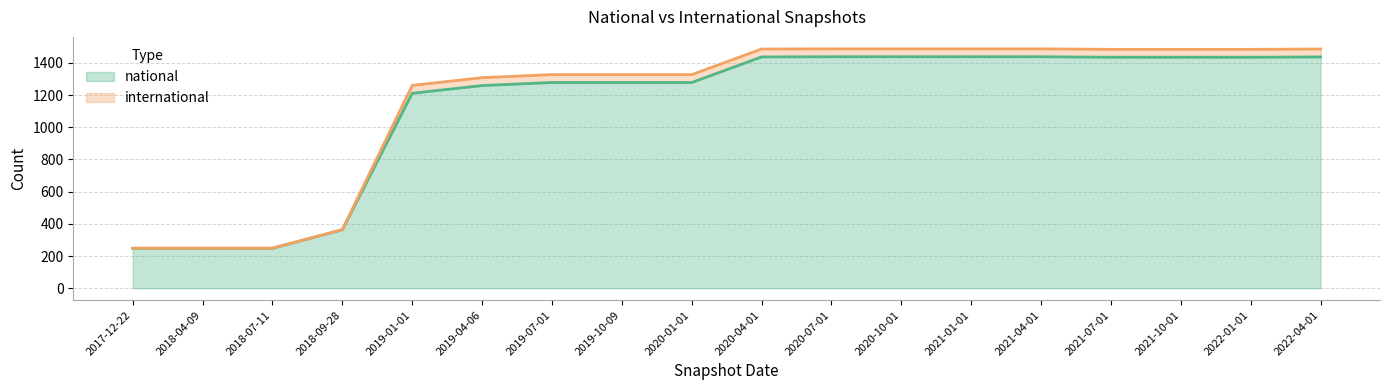

True or false: international and national intersect in this chart.

False